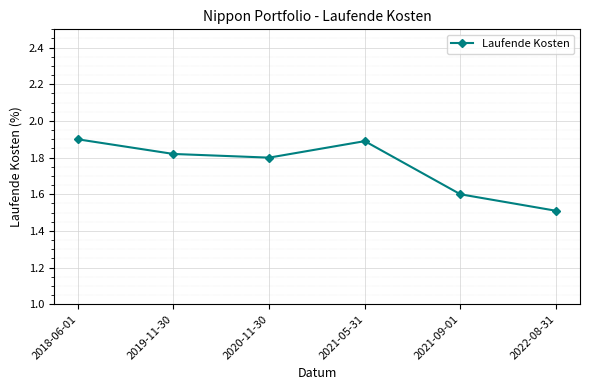

True or false: the data shows 1.8 at 2020-11-30.

True